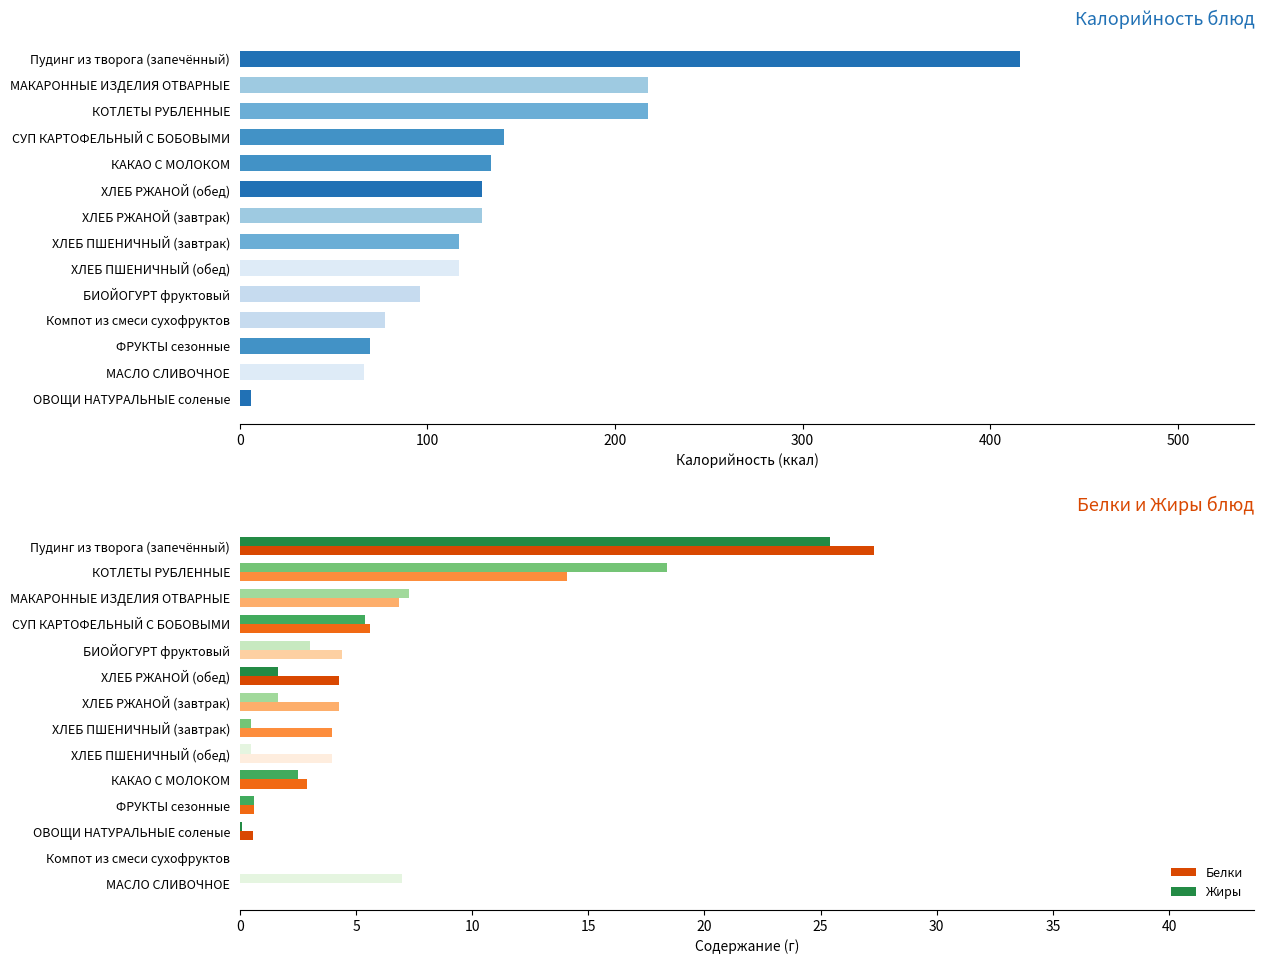

Is the value of Белки at СУП КАРТОФЕЛЬНЫЙ С БОБОВЫМИ greater than the value of Жиры at ХЛЕБ ПШЕНИЧНЫЙ (завтрак)?

Yes